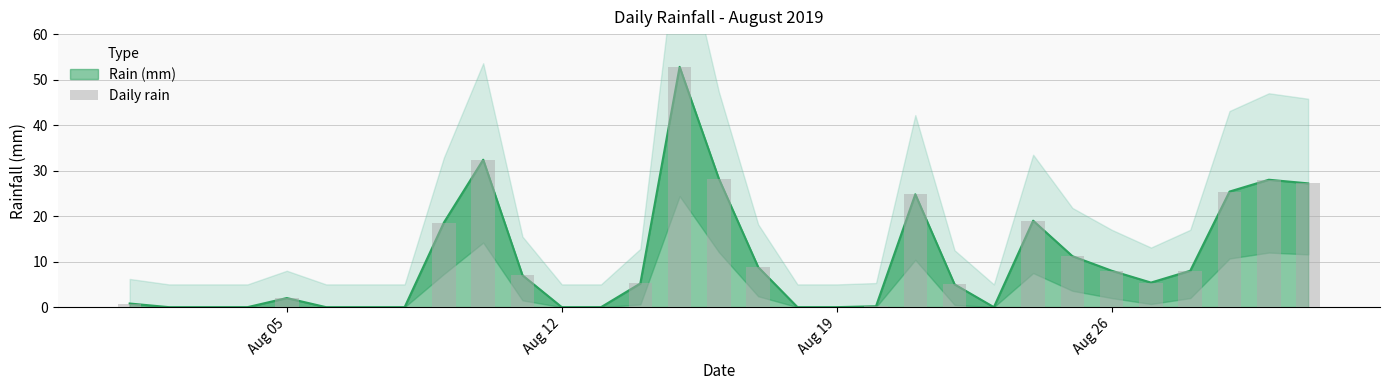

What is the value of the 15th bar from the left?

52.8